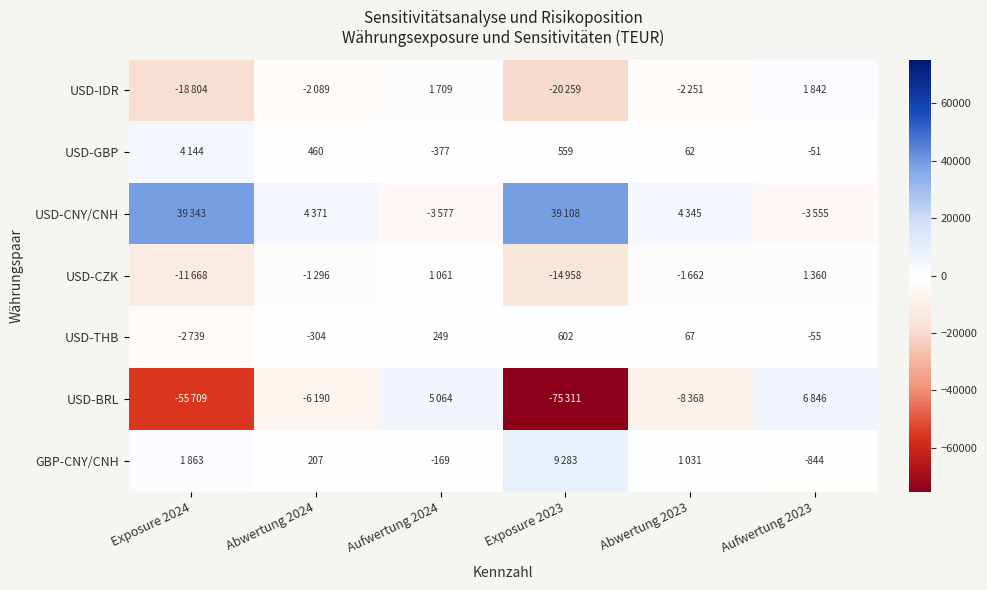

The USD-THB series shows 66 at Aufwertung 2024. True or false?

False